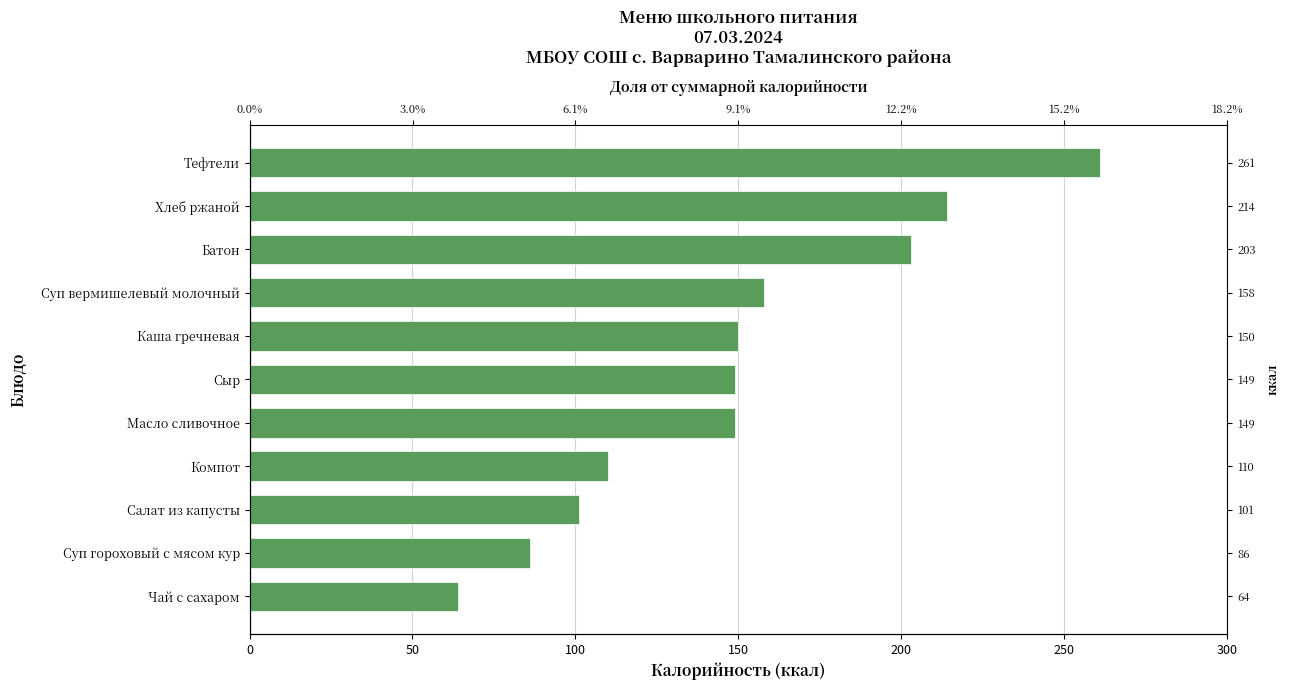

Read the value at Компот, to the nearest 10.

110